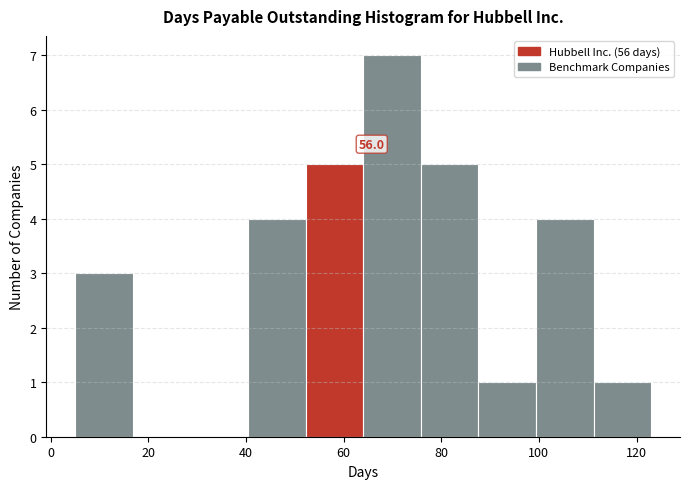

Over which range of the x-axis is the bar tallest?

64.0 to 75.8